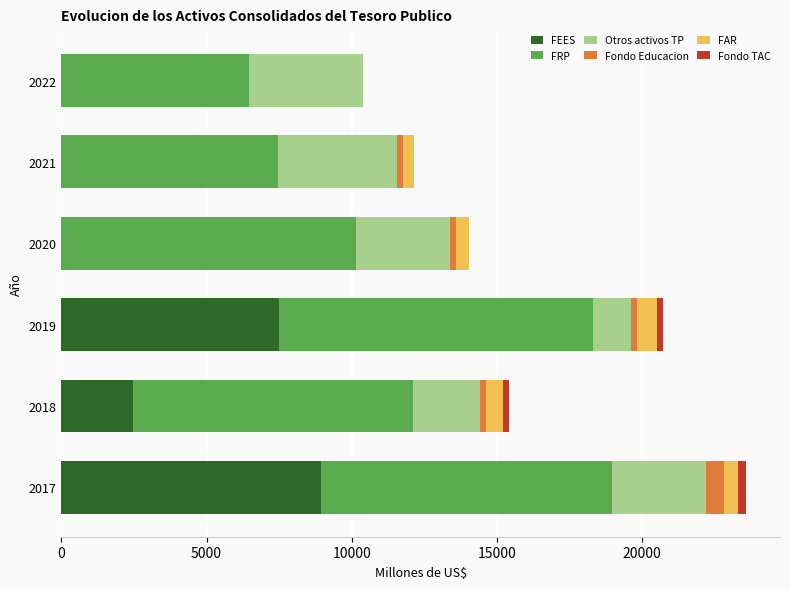

True or false: FEES has a value of 0.0 at 2020.

True